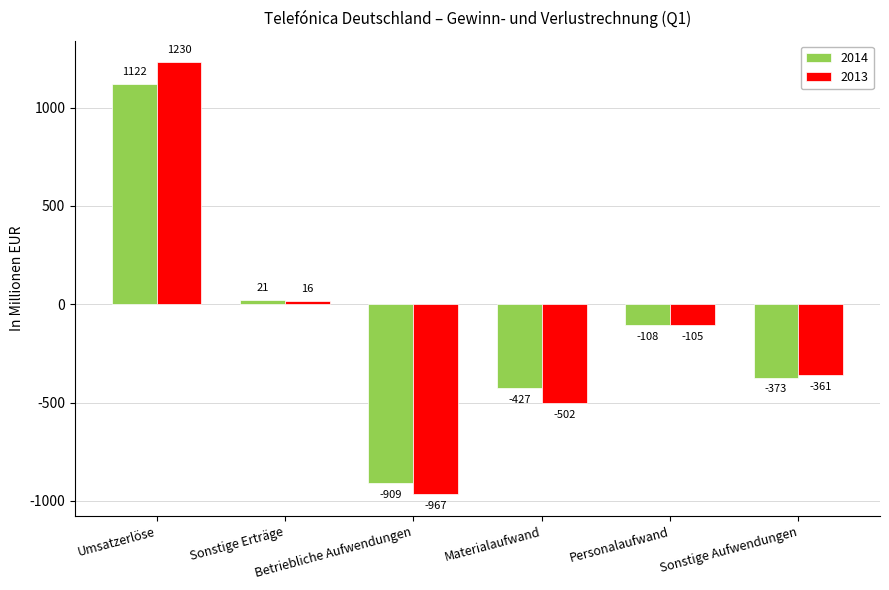

At which category is the sum across all series the highest?

Umsatzerlöse